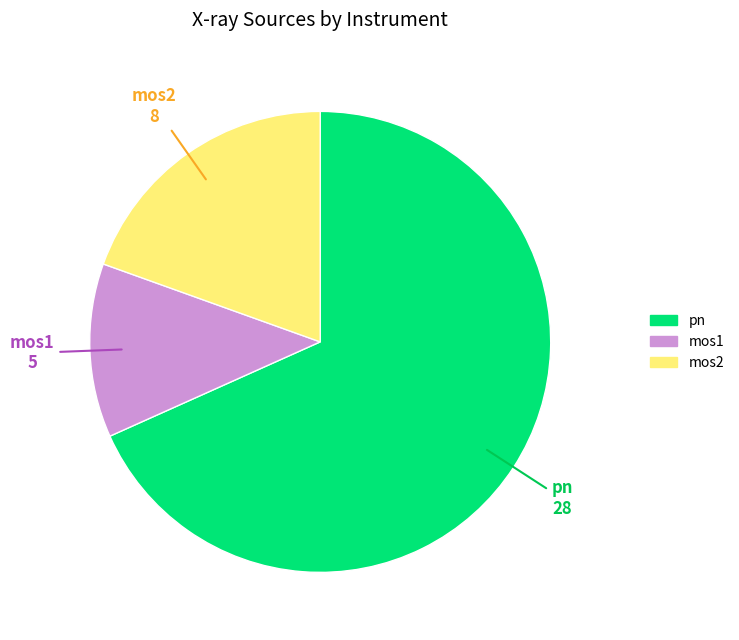

Does mos2 account for over 50% of the chart?

No